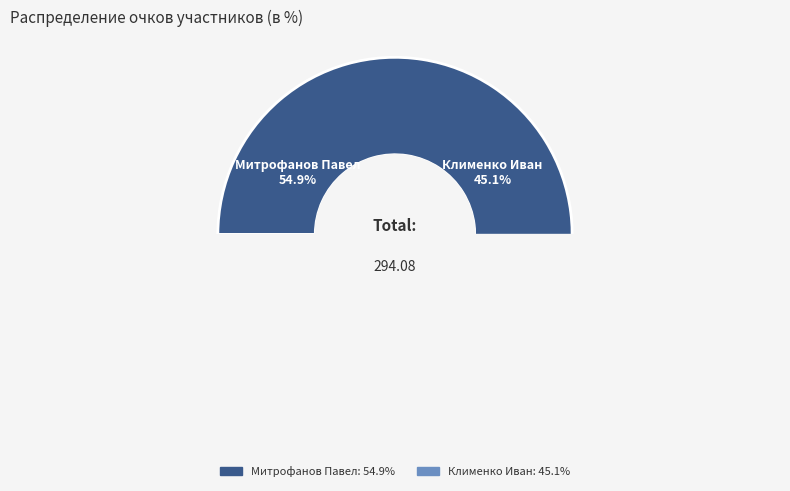

Which slice represents more than half of the pie?

Митрофанов Павел